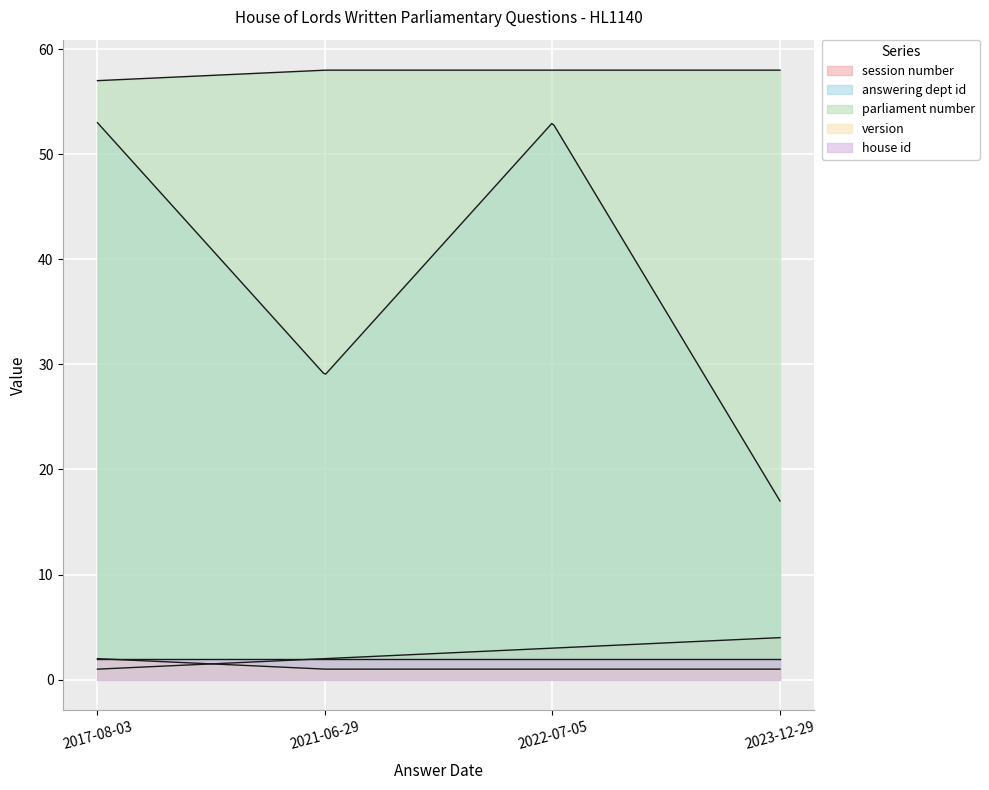

What is the total value across all series at 2017-08-03?

115.0